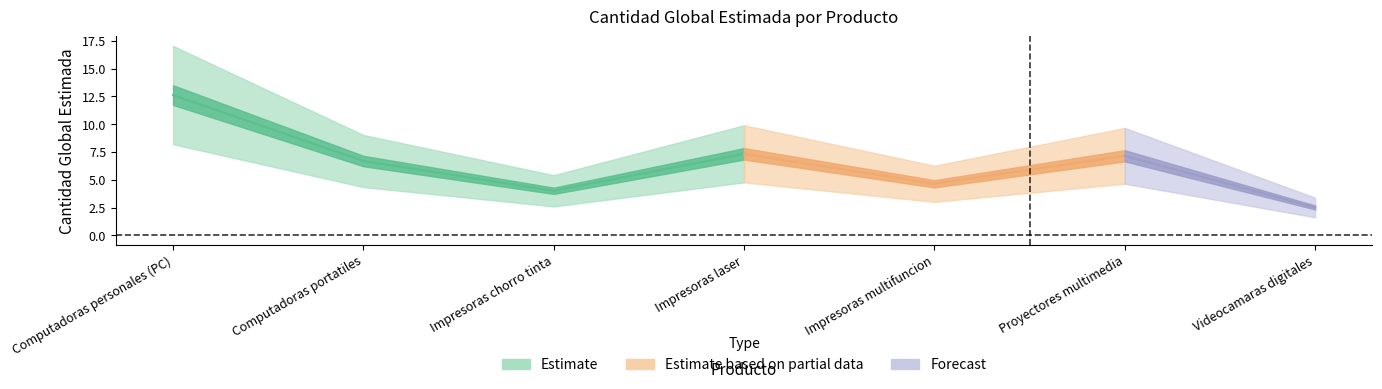

Does the chart have visible grid lines?

No